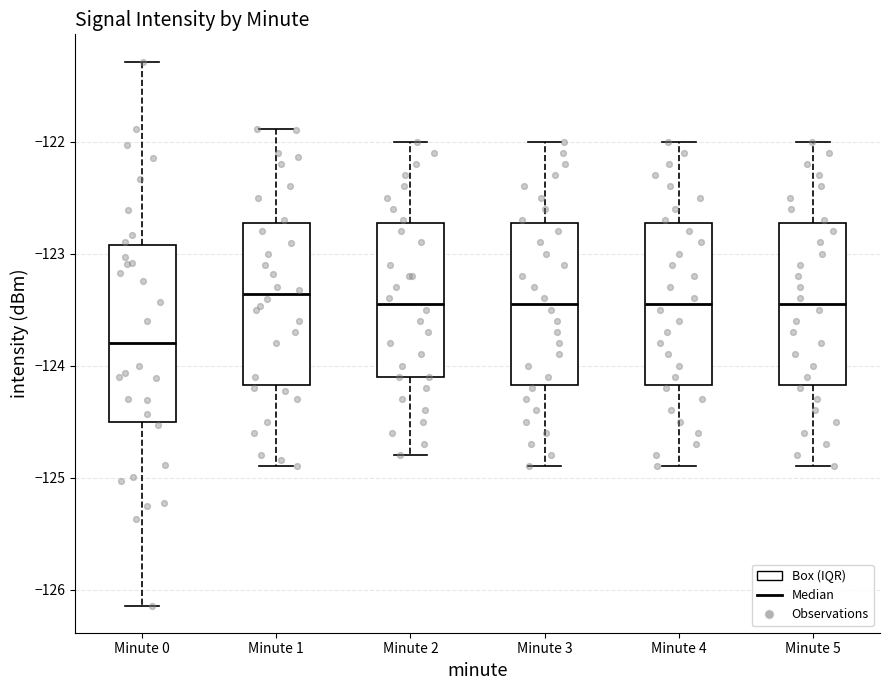

Reading left to right, transcribe this box plot: for each box, give where its median line is, the range the box spans, and where its two whiskers end, as read against the y-axis. The values are not printed on the chart, so give them approximately, as read against the axis.

Minute 0: median -123.8, box -124.5 to -122.9, whiskers -126.1 to -121.3
Minute 1: median -123.4, box -124.2 to -122.7, whiskers -124.9 to -121.9
Minute 2: median -123.4, box -124.1 to -122.7, whiskers -124.8 to -122.0
Minute 3: median -123.4, box -124.2 to -122.7, whiskers -124.9 to -122.0
Minute 4: median -123.4, box -124.2 to -122.7, whiskers -124.9 to -122.0
Minute 5: median -123.4, box -124.2 to -122.7, whiskers -124.9 to -122.0